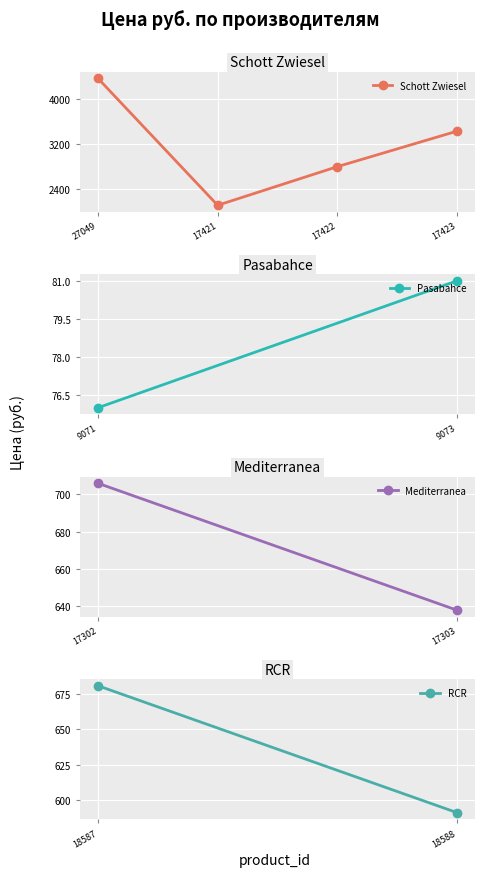

Count the number of categories in the chart.

4